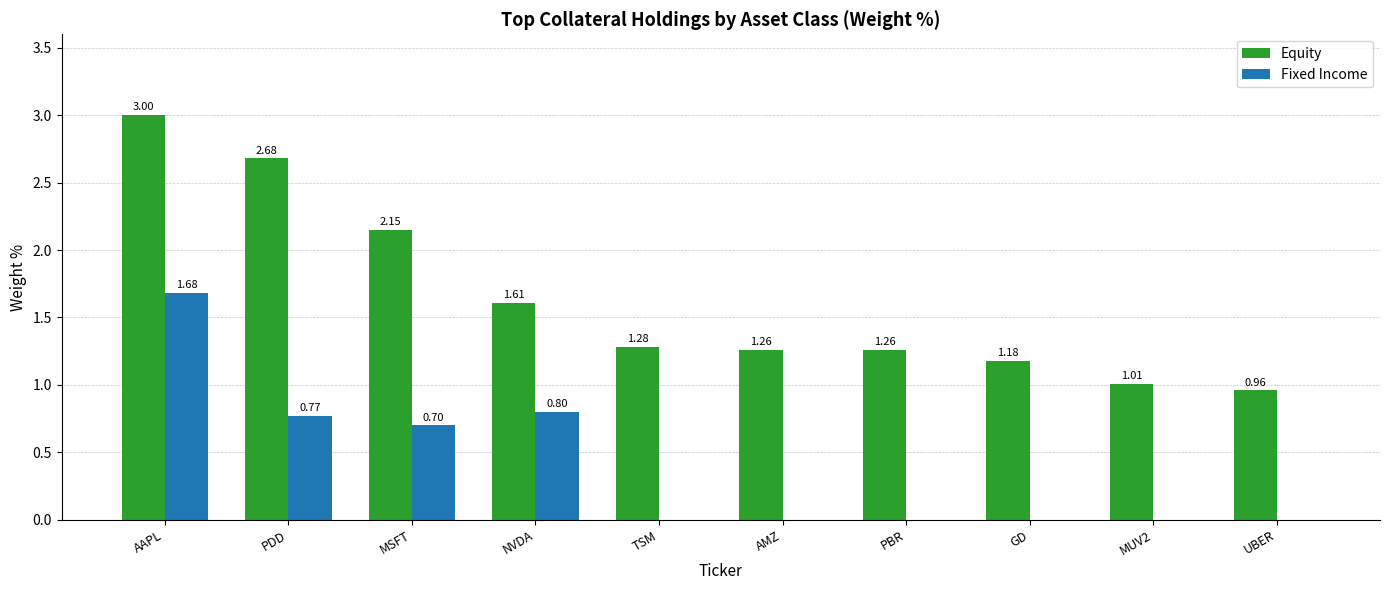

Is the value of Fixed Income at AAPL greater than the value of Equity at MSFT?

No